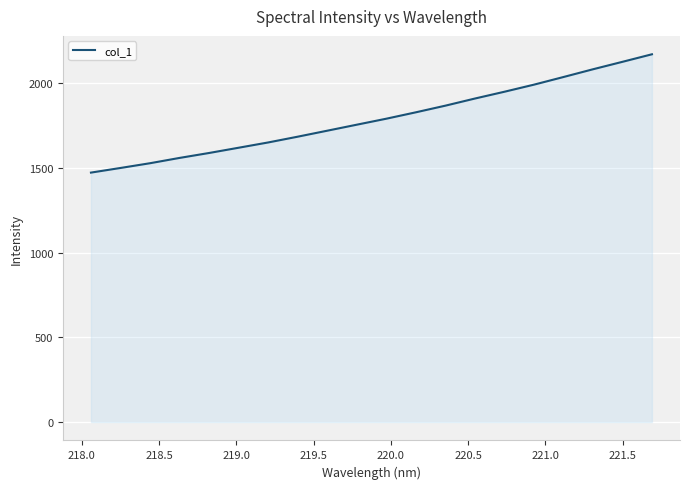

What is the difference between the maximum and minimum values?

698.0